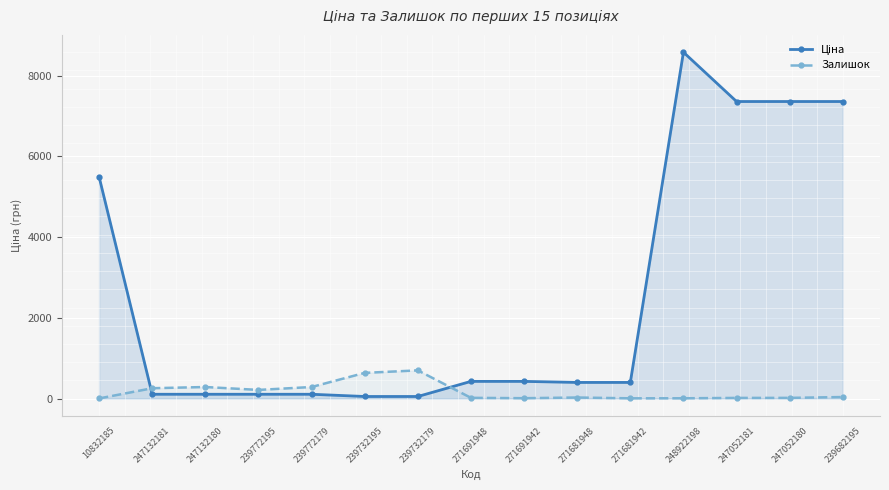

Count the number of categories in the chart.

15